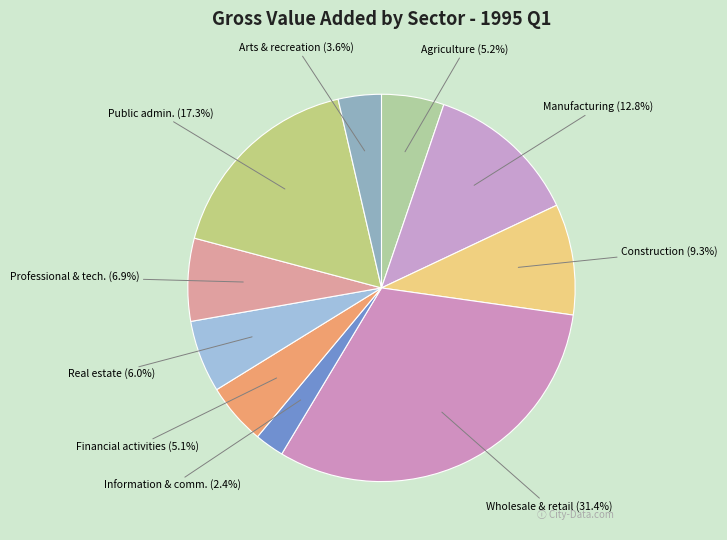

Is Construction (9.3%) the majority of the pie?

No